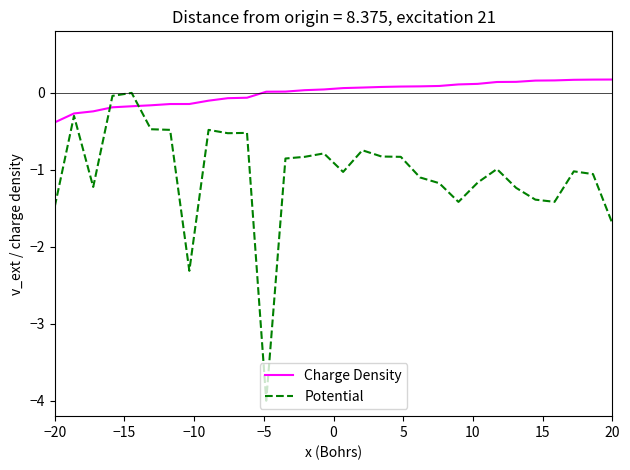

What is the minimum value for Potential?

-4.0